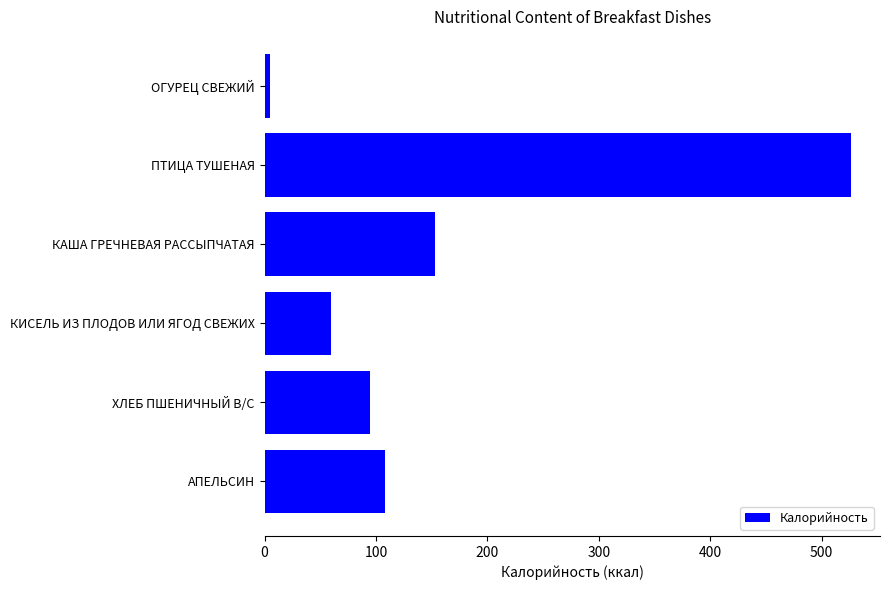

What is the average value?

158